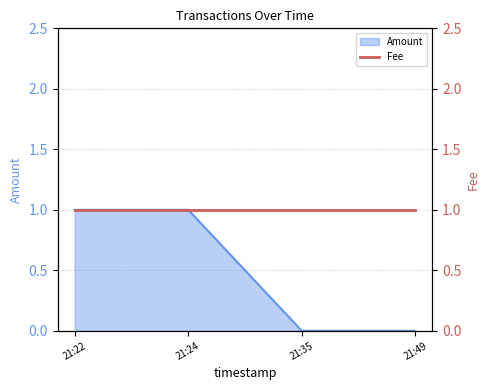

The Amount series shows 0 at 21:49. True or false?

True